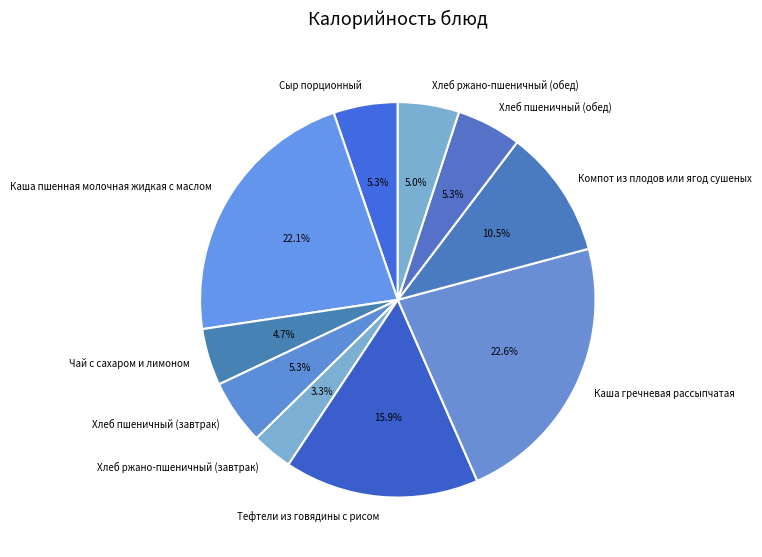

How many slices are in this pie chart?

10